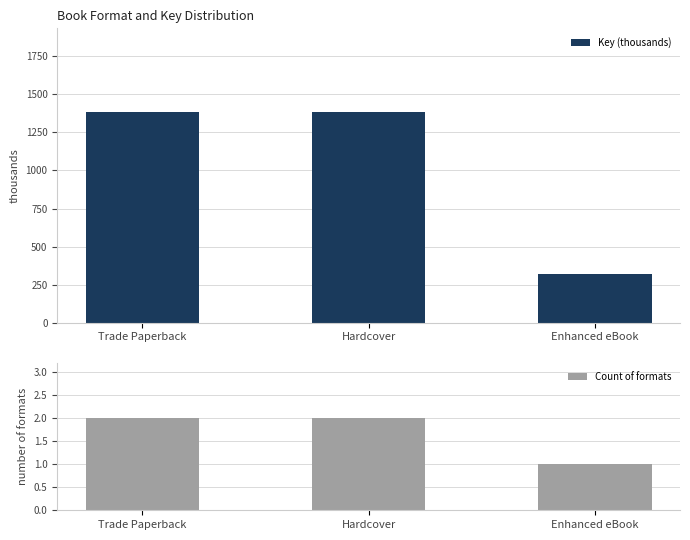

At which label does Key (thousands) first exceed 1381?

Trade Paperback